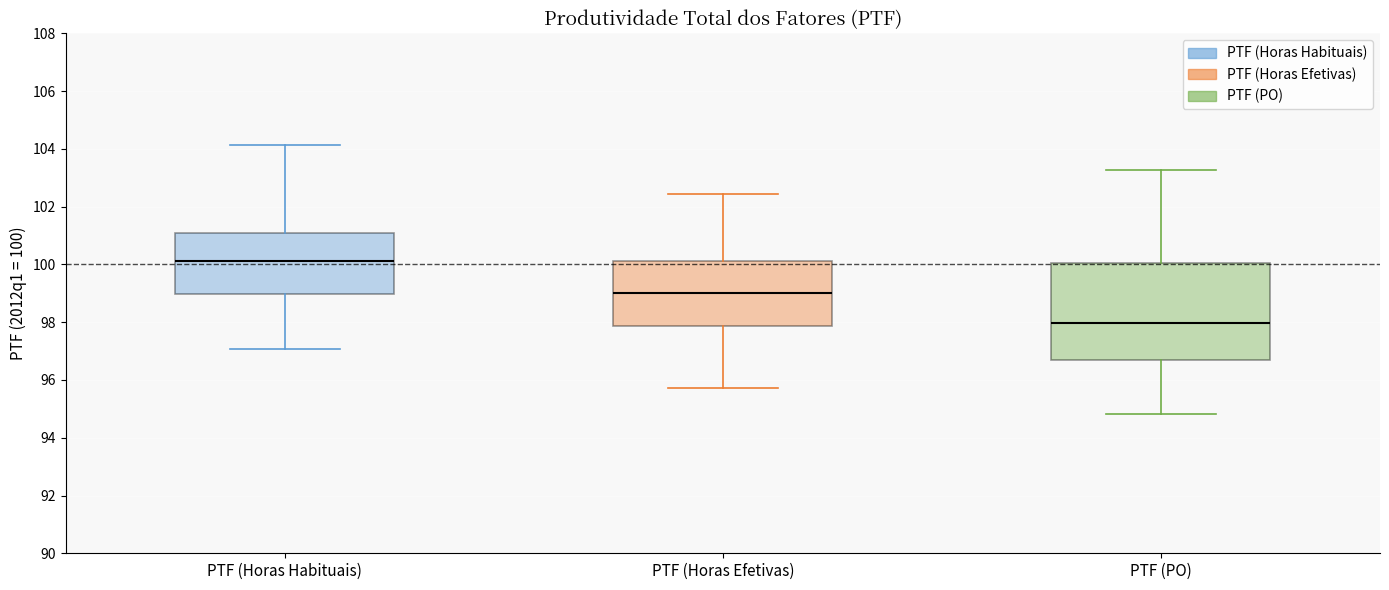

Reading left to right, read every box against the y-axis: the position of its median line, the range the box covers, and the ends of its whiskers. The values are not printed on the chart, so give them approximately, as read against the axis.

PTF (Horas Habituais): median 100.2, box 99.0 to 101.0, whiskers 97.0 to 104.2
PTF (Horas Efetivas): median 99.0, box 97.8 to 100.2, whiskers 95.8 to 102.4
PTF (PO): median 98.0, box 96.6 to 100.0, whiskers 94.8 to 103.2